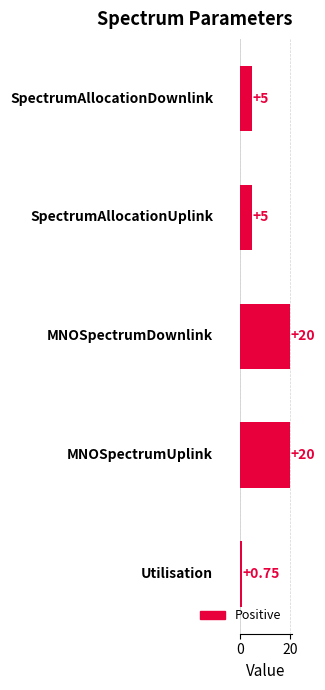

How many data points does each series have?

5